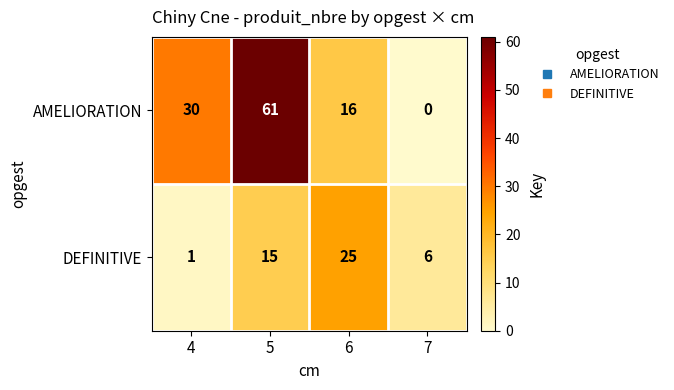

At 5, list the series in order from smallest to largest.

DEFINITIVE, AMELIORATION